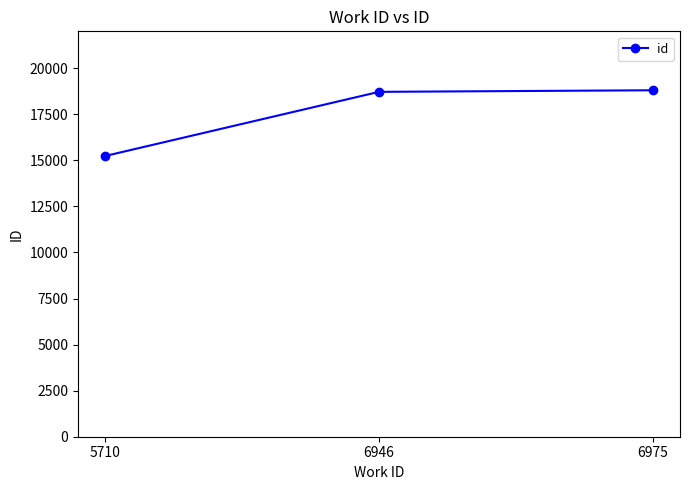

At which category does the chart reach its minimum across all series?

5710